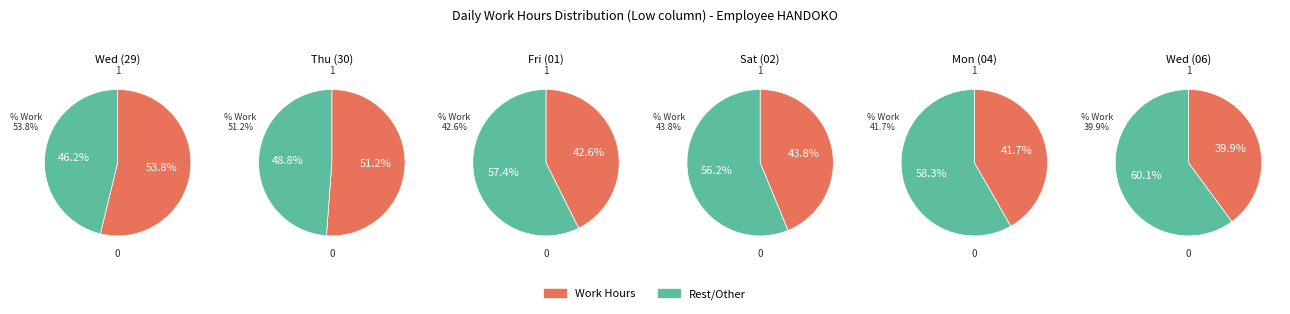

Approximately how many times larger is the value at 3 compared to 1?

0.9